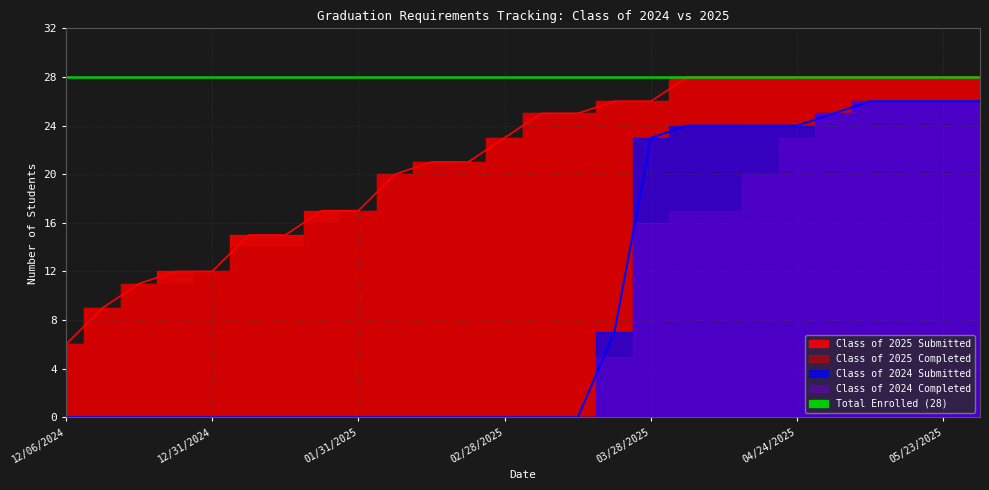

Rank the categories by Class of 2025 Submitted value from lowest to highest.

12/06/2024, 12/13/2024, 12/20/2024, 12/27/2024, 12/31/2024, 01/10/2025, 01/17/2025, 01/24/2025, 01/31/2025, 02/07/2025, 02/14/2025, 02/21/2025, 02/28/2025, 03/07/2025, 03/14/2025, 03/21/2025, 03/28/2025, 04/04/2025, 04/11/2025, 04/18/2025, 04/24/2025, 05/02/2025, 05/09/2025, 05/16/2025, 05/23/2025, 05/30/2025